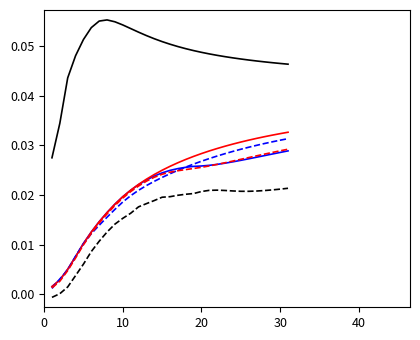

How many series are shown in this chart?

6